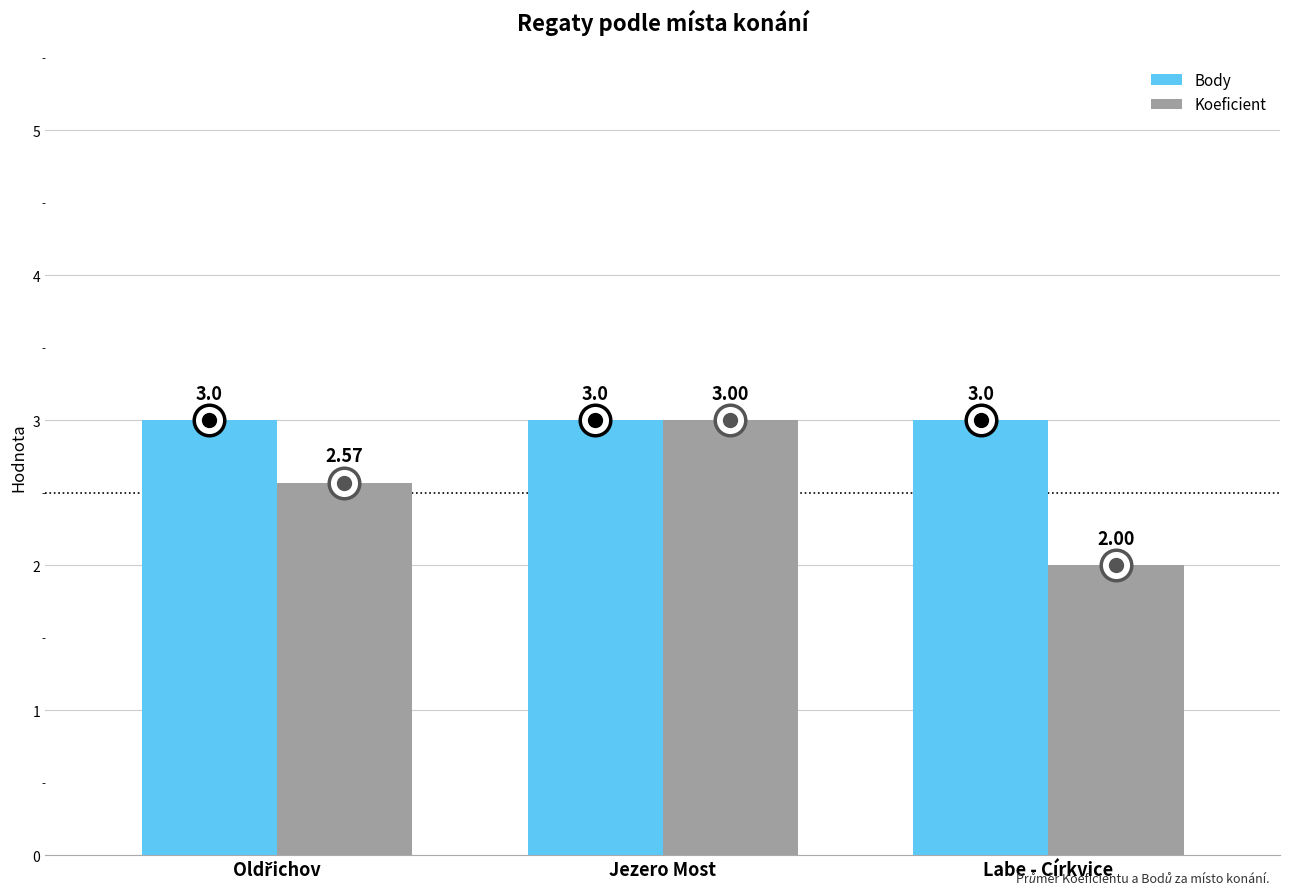

At which category is the sum across all series the highest?

Jezero Most